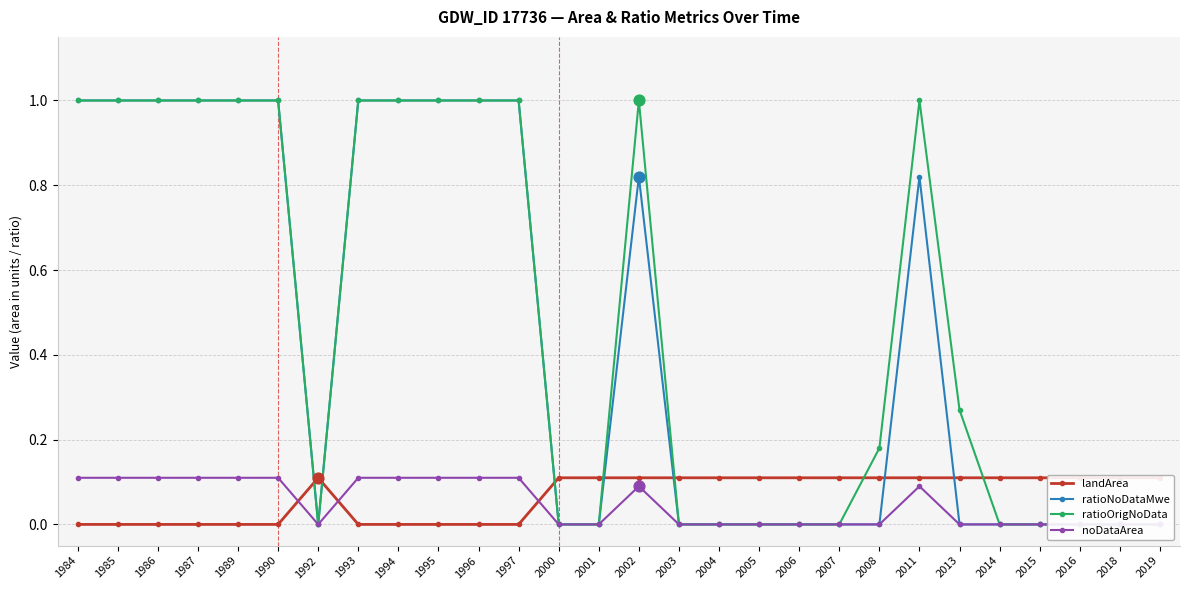

Which series reaches the minimum Y coordinate?

landArea